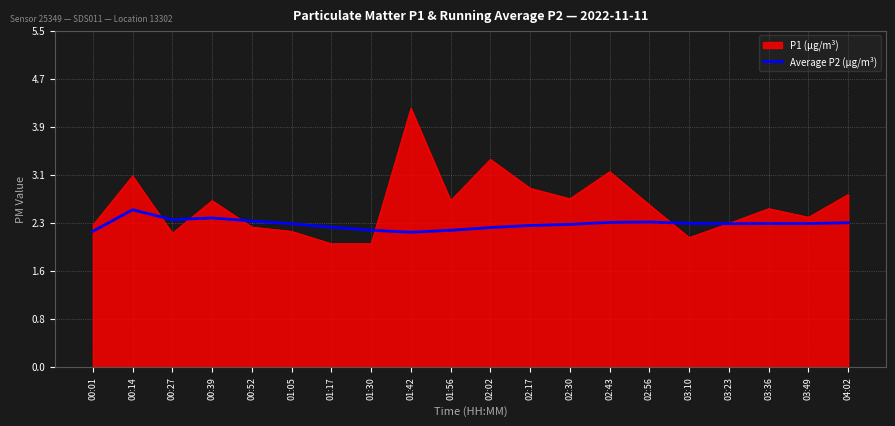

What is the total value across all series at 01:30?

4.2